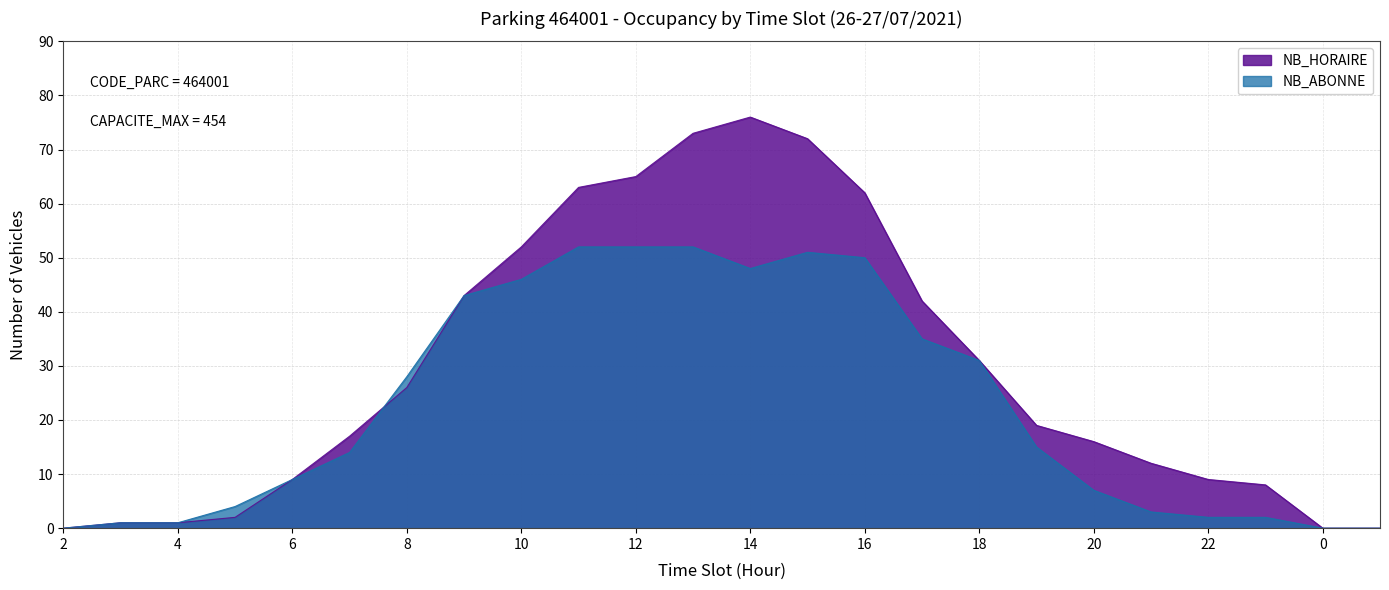

Rank the categories by NB_ABONNE value from highest to lowest.

11, 12, 13, 15, 16, 14, 10, 9, 17, 18, 8, 19, 7, 6, 20, 5, 21, 22, 23, 3, 4, 2, 0, 1